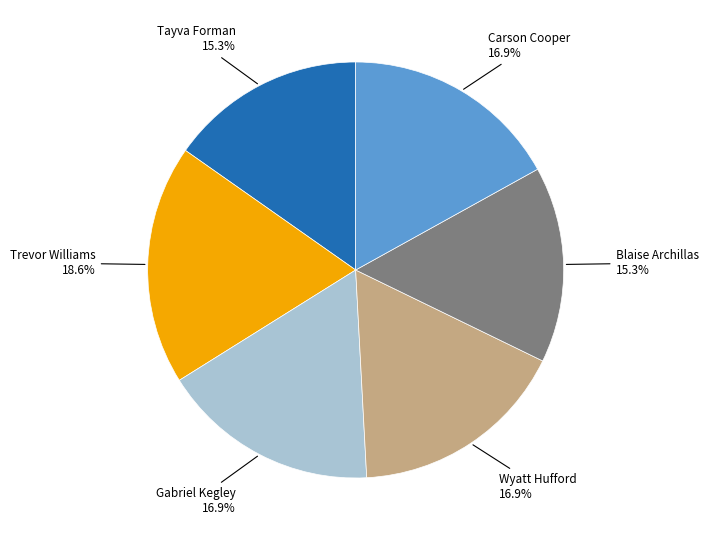

Is there any slice that represents more than half of the pie?

No